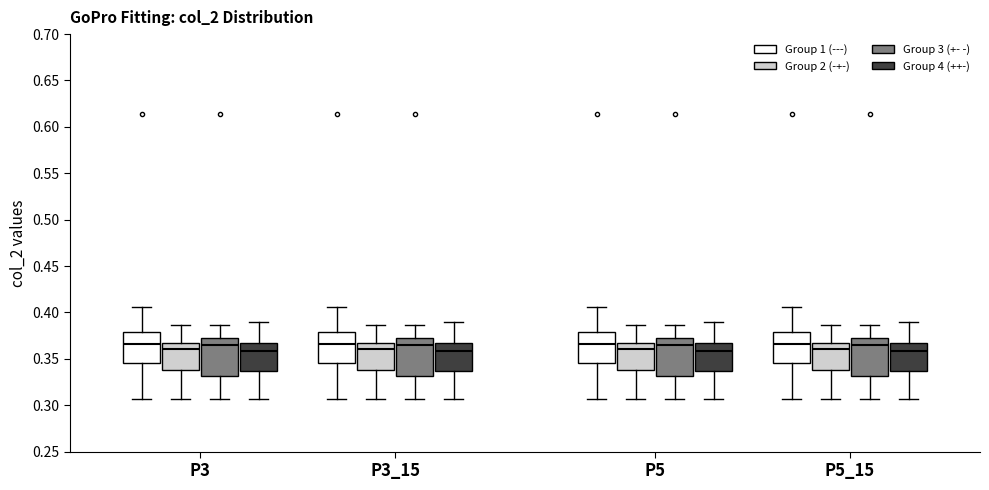

Reading left to right, read every box against the y-axis: the position of its median line, the range the box covers, and the ends of its whiskers. The values are not printed on the chart, so give them approximately, as read against the axis.

P3 (Group 1 (---)): median 0.365, box 0.345 to 0.380, whiskers 0.305 to 0.405
P3 (Group 2 (-+-)): median 0.360, box 0.340 to 0.370, whiskers 0.305 to 0.385
P3 (Group 3 (+- -)): median 0.365, box 0.330 to 0.375, whiskers 0.305 to 0.385
P3 (Group 4 (++-)): median 0.360, box 0.335 to 0.365, whiskers 0.305 to 0.390
P3_15 (Group 1 (---)): median 0.365, box 0.345 to 0.380, whiskers 0.305 to 0.405
P3_15 (Group 2 (-+-)): median 0.360, box 0.340 to 0.370, whiskers 0.305 to 0.385
P3_15 (Group 3 (+- -)): median 0.365, box 0.330 to 0.375, whiskers 0.305 to 0.385
P3_15 (Group 4 (++-)): median 0.360, box 0.335 to 0.365, whiskers 0.305 to 0.390
P5 (Group 1 (---)): median 0.365, box 0.345 to 0.380, whiskers 0.305 to 0.405
P5 (Group 2 (-+-)): median 0.360, box 0.340 to 0.370, whiskers 0.305 to 0.385
P5 (Group 3 (+- -)): median 0.365, box 0.330 to 0.375, whiskers 0.305 to 0.385
P5 (Group 4 (++-)): median 0.360, box 0.335 to 0.365, whiskers 0.305 to 0.390
P5_15 (Group 1 (---)): median 0.365, box 0.345 to 0.380, whiskers 0.305 to 0.405
P5_15 (Group 2 (-+-)): median 0.360, box 0.340 to 0.370, whiskers 0.305 to 0.385
P5_15 (Group 3 (+- -)): median 0.365, box 0.330 to 0.375, whiskers 0.305 to 0.385
P5_15 (Group 4 (++-)): median 0.360, box 0.335 to 0.365, whiskers 0.305 to 0.390